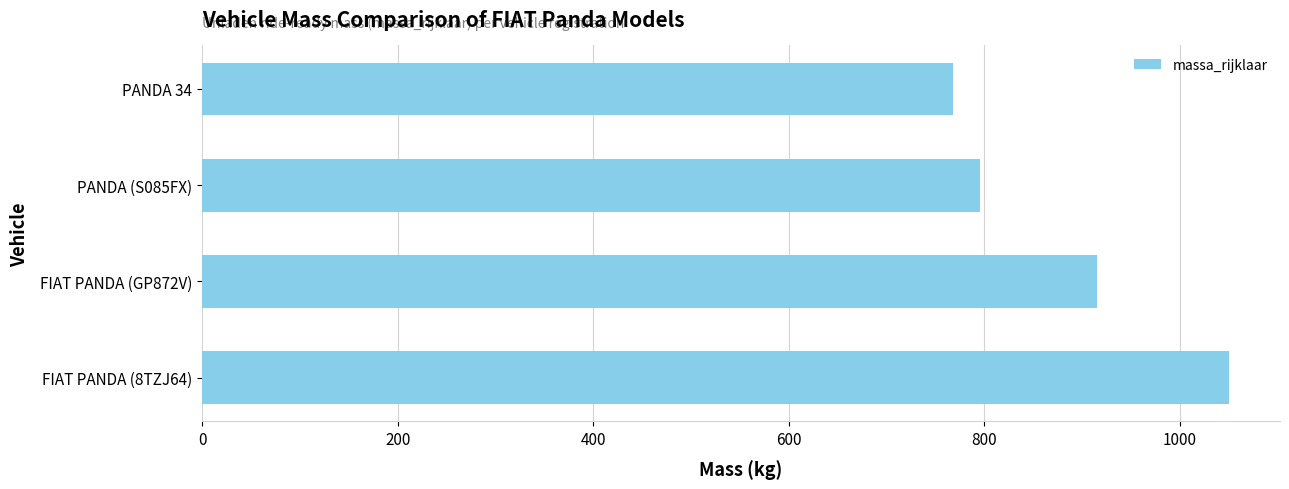

Does the chart contain stacked bars?

No